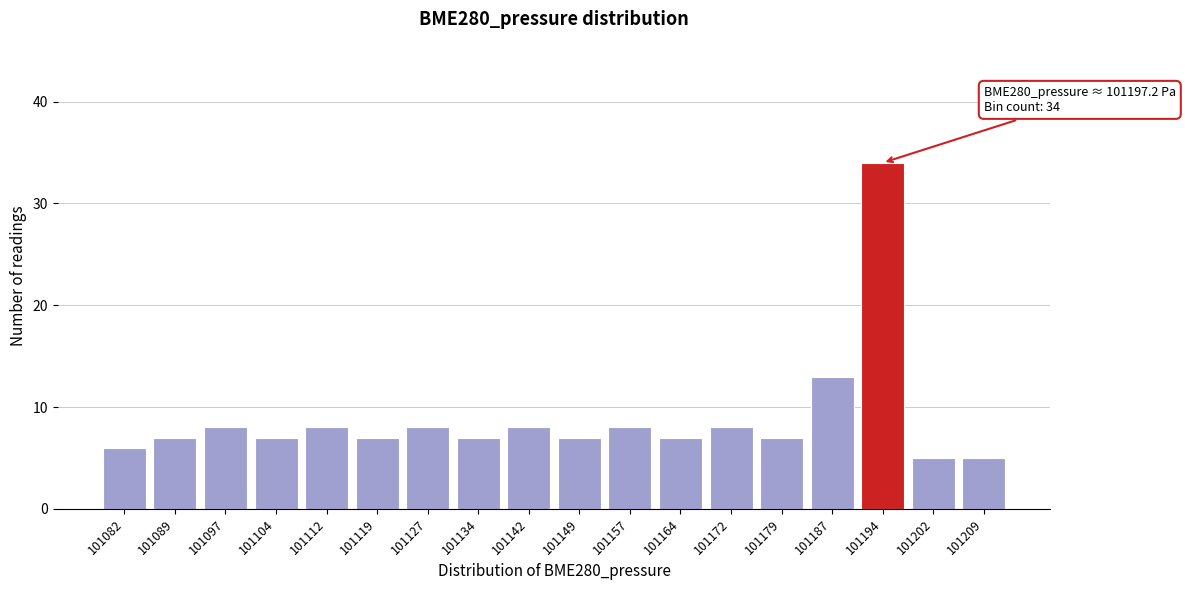

Reading left to right, transcribe all the data shown in this chart.

101082=6	101089=7	101097=8	101104=7	101112=8	101119=7	101127=8	101134=7	101142=8	101149=7	101157=8	101164=7	101172=8	101179=7	101187=13	101194=34	101202=5	101209=5